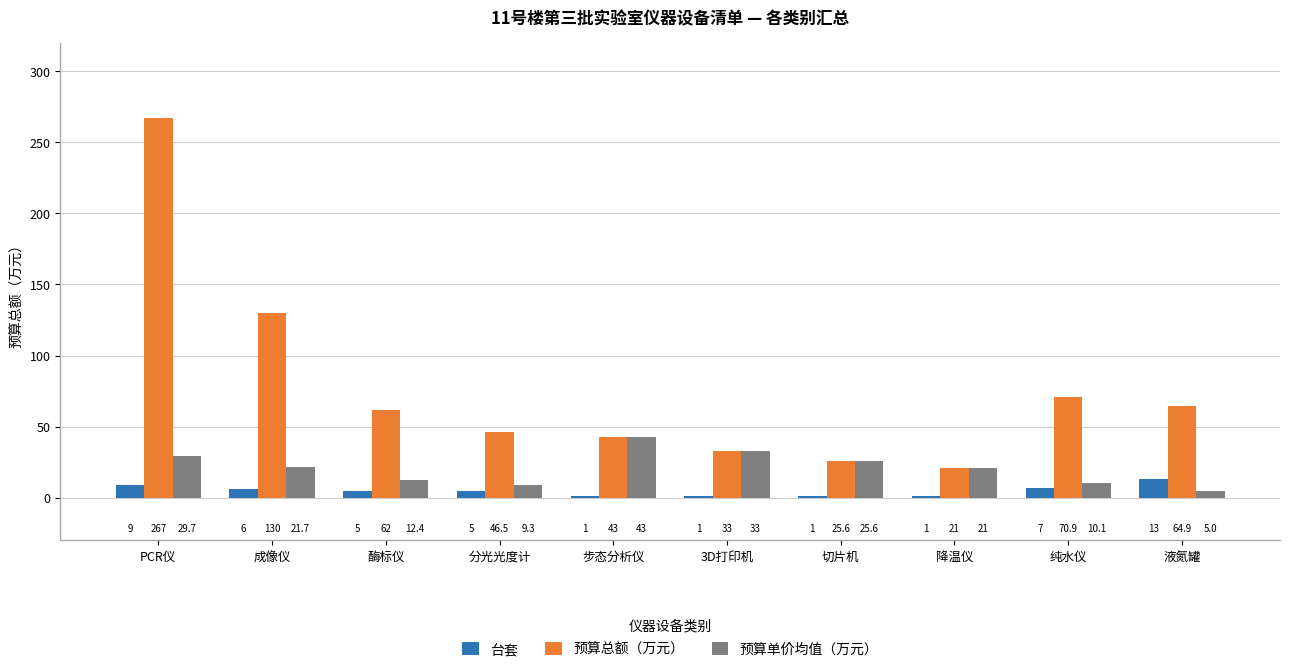

Reading left to right, extract all data points from this chart.

台套: 9.0	6.0	5.0	5.0	1.0	1.0	1.0	1.0	7.0	13.0
预算总额（万元）: 267.0	130.0	62.0	46.5	43.0	33.0	25.6	21.0	70.9	64.9
预算单价均值（万元）: 29.7	21.7	12.4	9.3	43.0	33.0	25.6	21.0	10.1	5.0